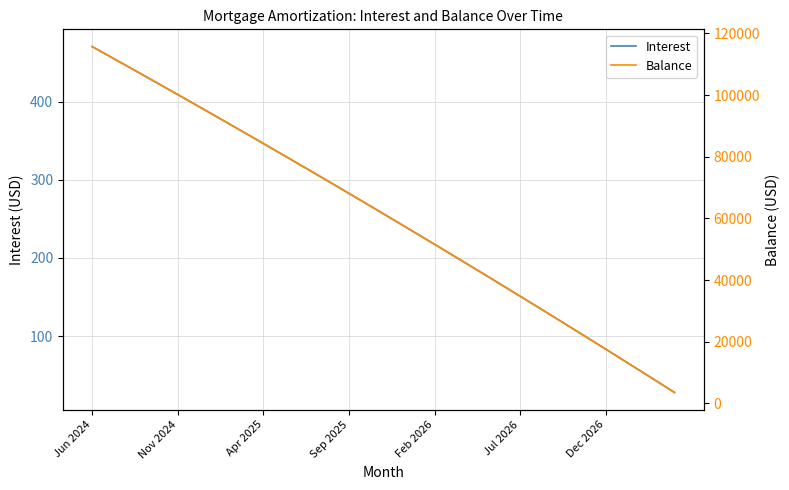

At how many categories does at least one series exceed 87454?

10